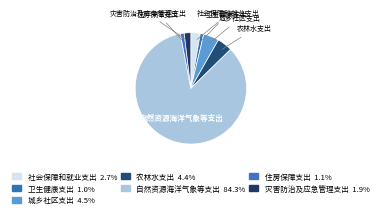

Between 农林水支出 and 社会保障和就业支出, which is larger?

农林水支出